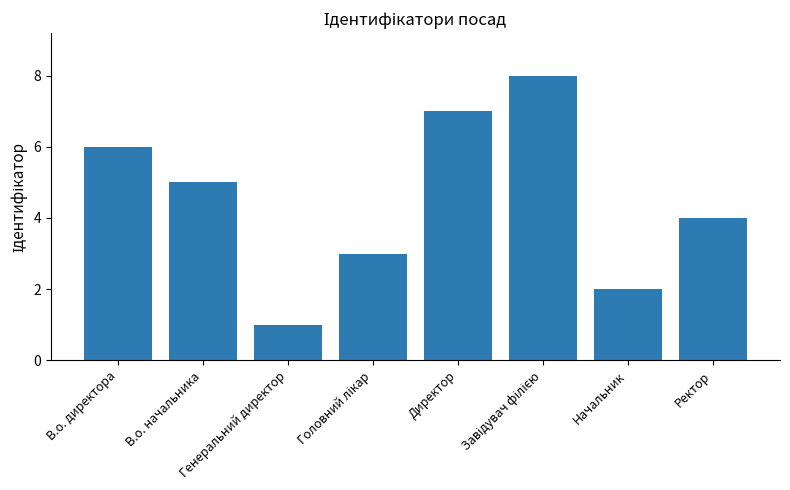

What is the difference between the maximum and second lowest values?

6